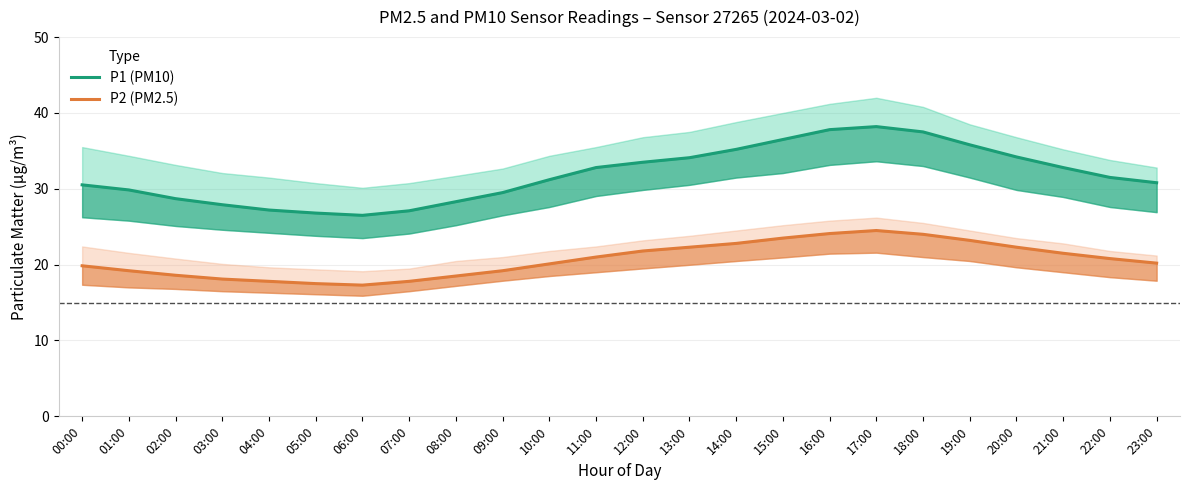

What are all the series names shown in the legend?

P1 (PM10), P2 (PM2.5)